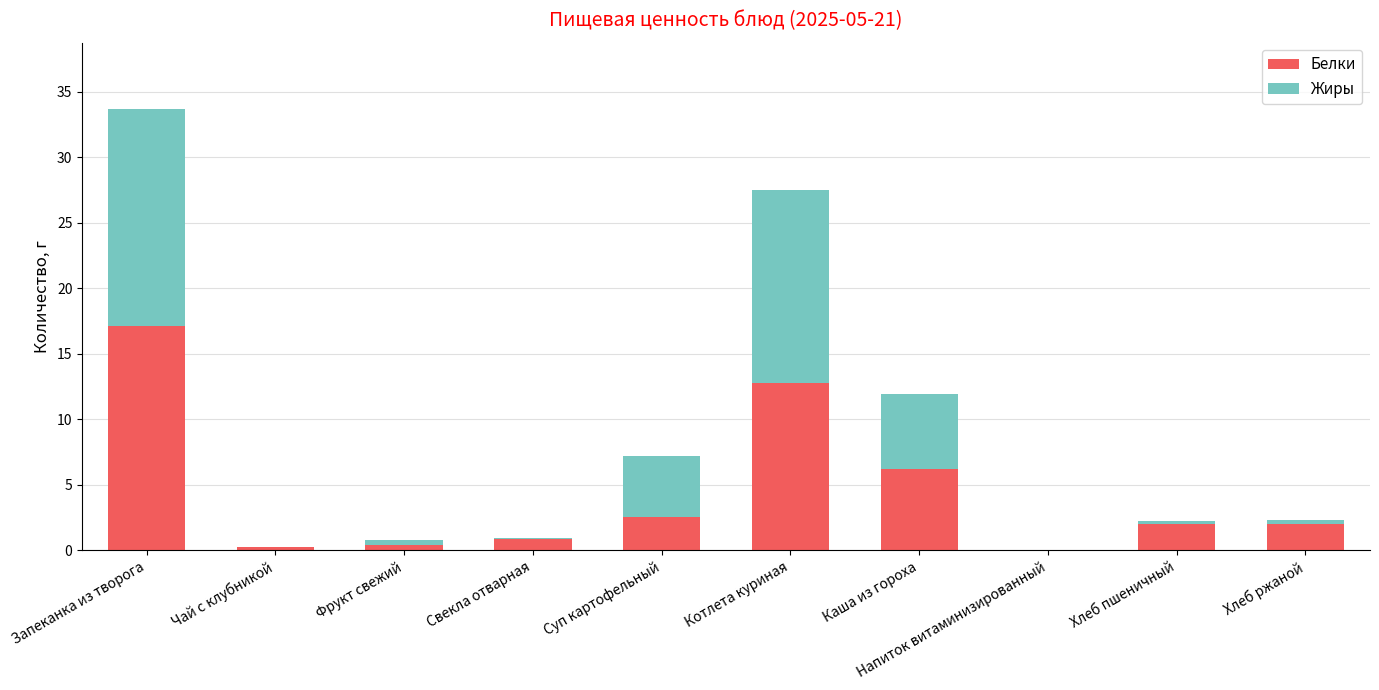

What is the highest value of the Белки series?

17.1